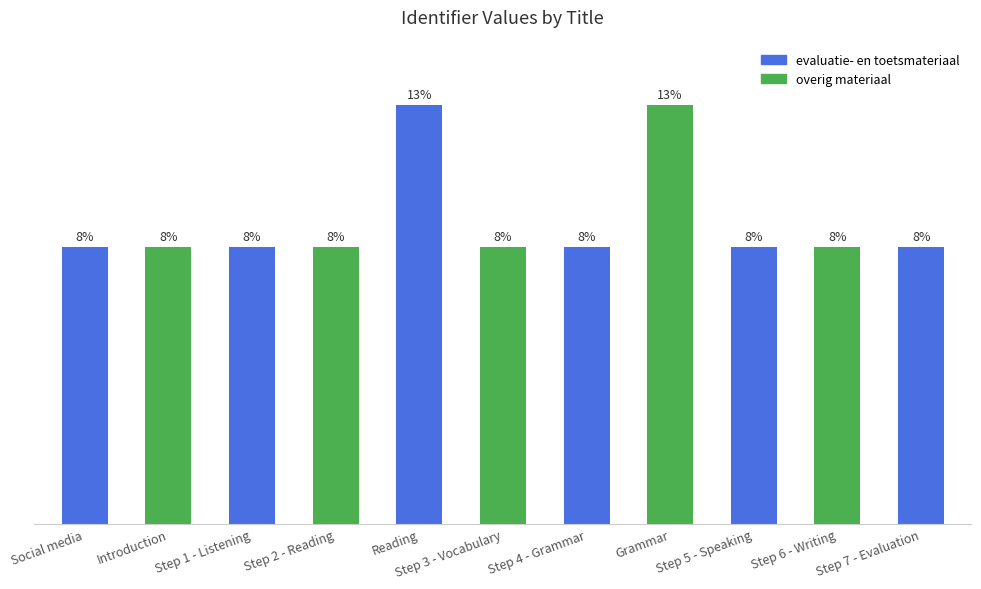

What is the change in value from Reading to Step 5 - Speaking?

-2574189